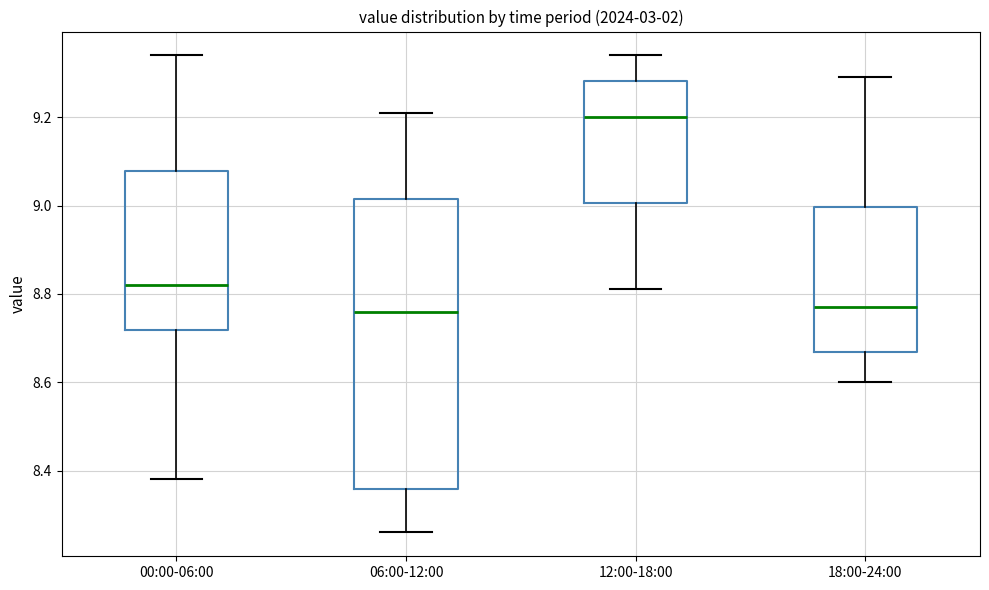

Reading left to right, read every box against the y-axis: the position of its median line, the range the box covers, and the ends of its whiskers. The values are not printed on the chart, so give them approximately, as read against the axis.

00:00-06:00: median 8.82, box 8.72 to 9.08, whiskers 8.38 to 9.34
06:00-12:00: median 8.76, box 8.36 to 9.02, whiskers 8.26 to 9.22
12:00-18:00: median 9.20, box 9.00 to 9.28, whiskers 8.82 to 9.34
18:00-24:00: median 8.78, box 8.66 to 9.00, whiskers 8.60 to 9.30